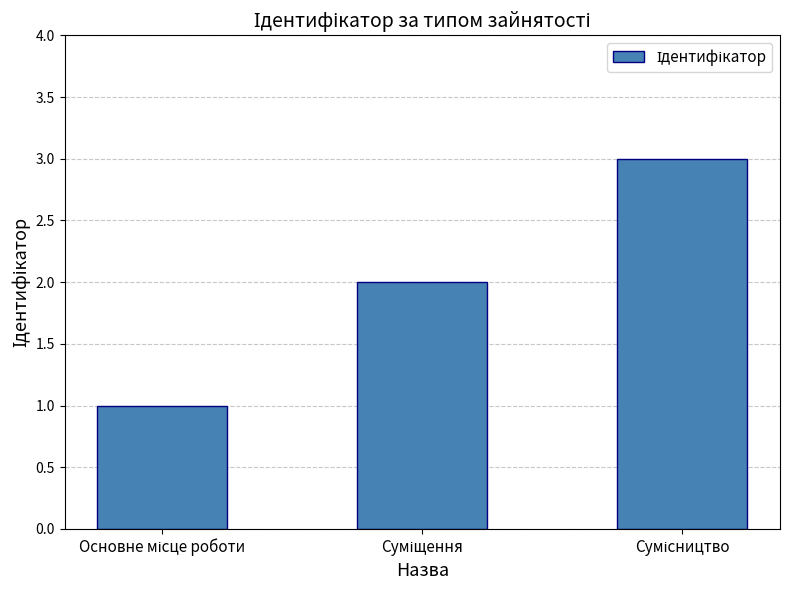

What is the sum of all values?

6